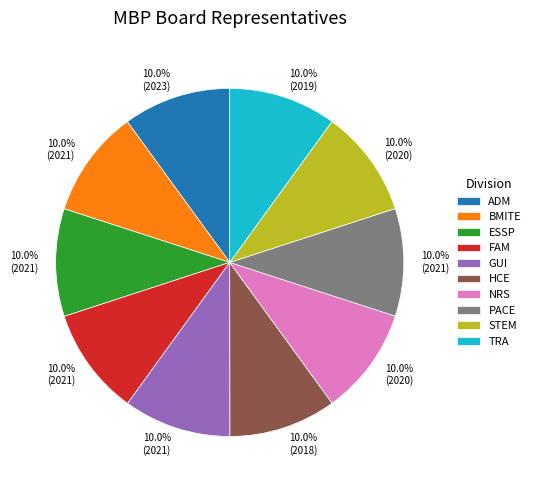

To the nearest percent, what portion does NRS represent?

10%